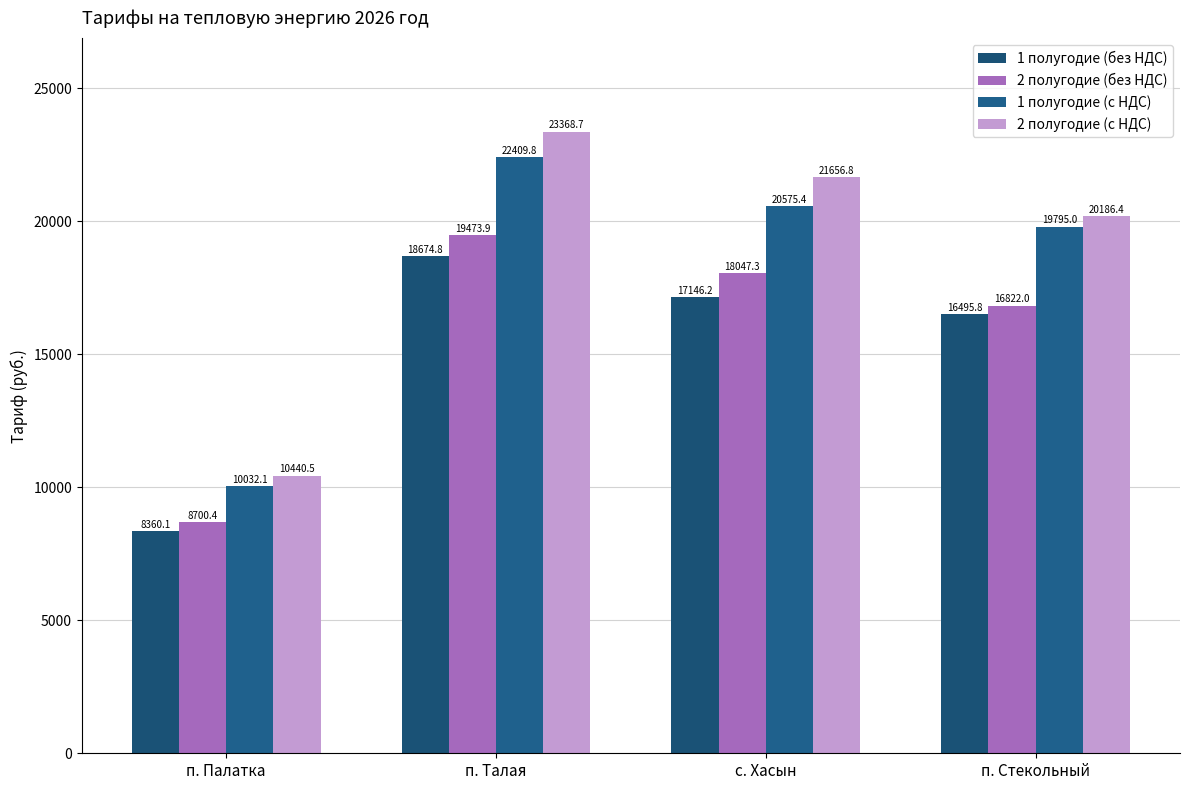

Count the number of data series in this chart.

4